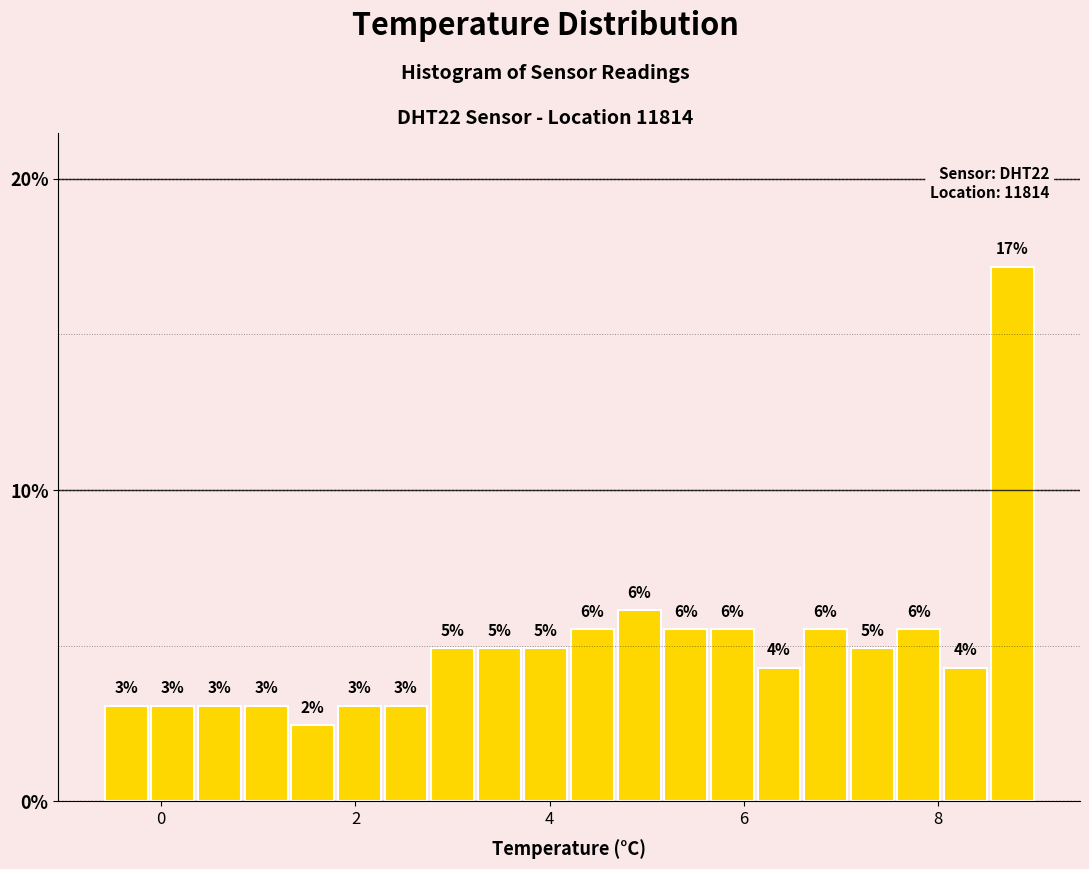

Around what value on the x-axis is the tallest bar? Give the approximate position of its centre, as read against the axis.

8.8